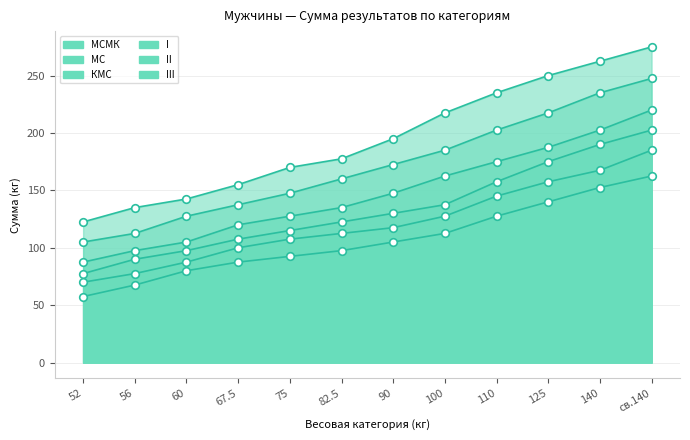

At which category is the sum across all series the highest?

св.140